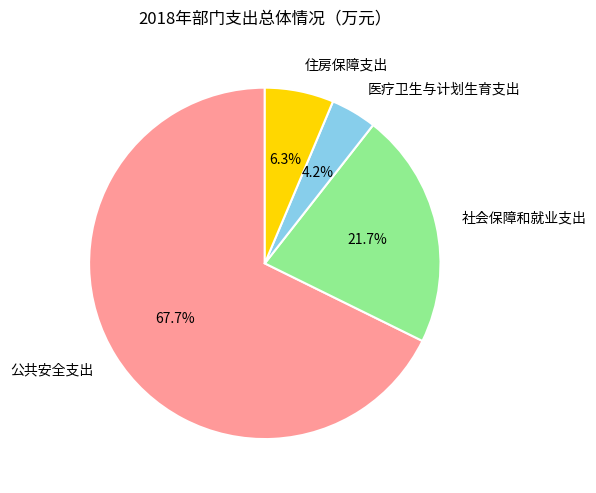

To the nearest percent, what is the average slice percentage?

25%